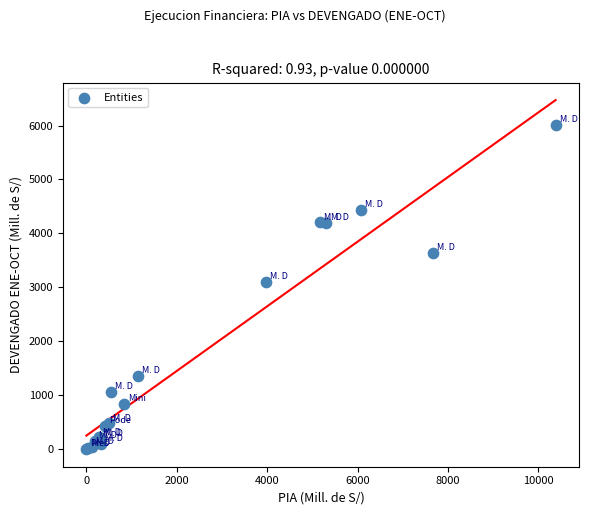

What Y value in the scatter plot is closest to 3006?

3095.7